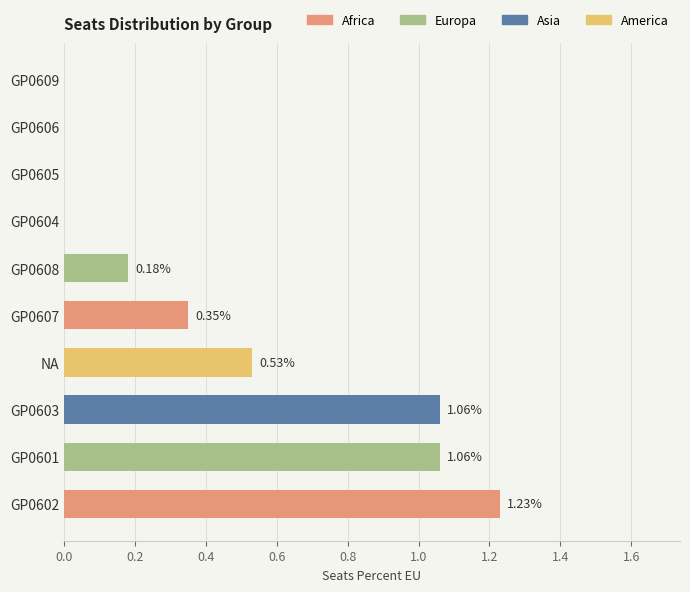

Between GP0602 and GP0605, which is larger?

GP0602